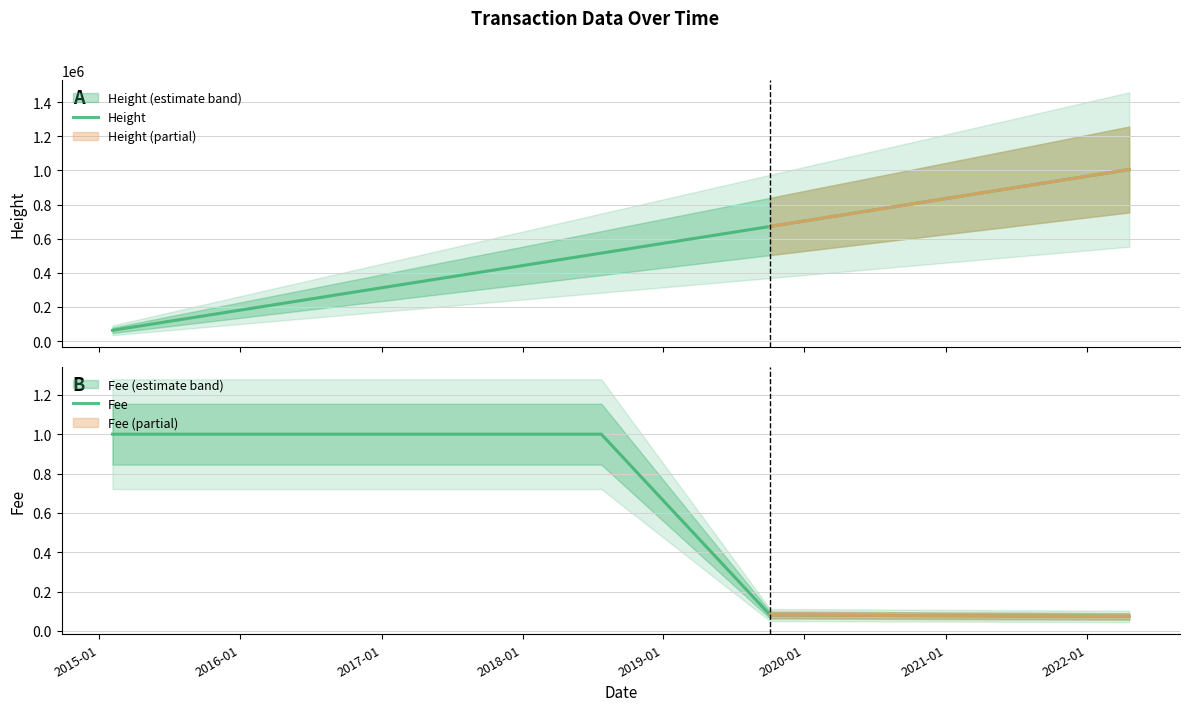

The Fee series shows 0.1 at 2019-01. True or false?

False